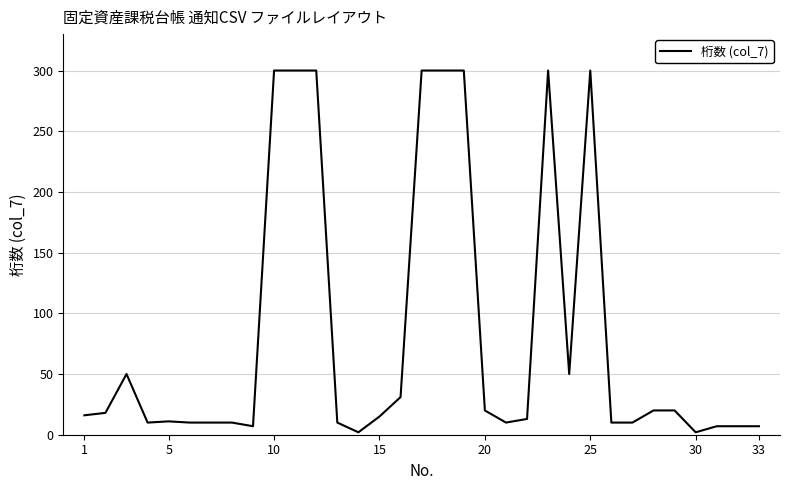

What is the greatest value displayed?

300